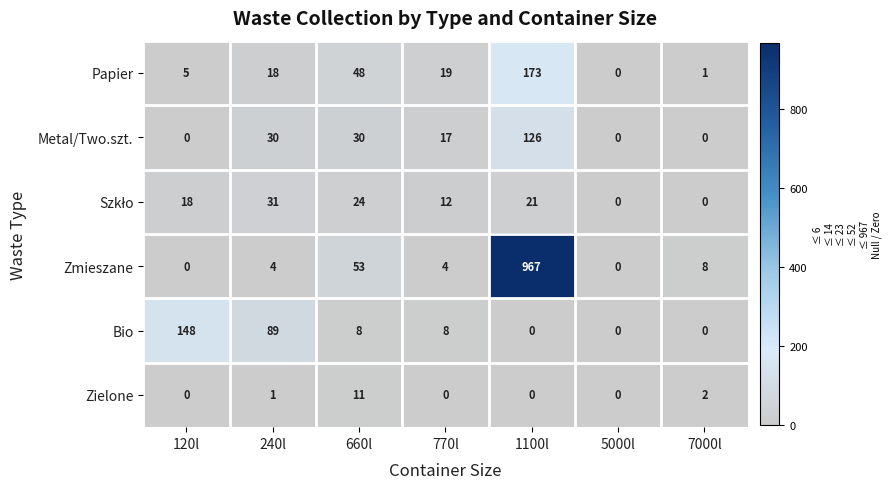

The value of Bio at 770l is 8. True or false?

True